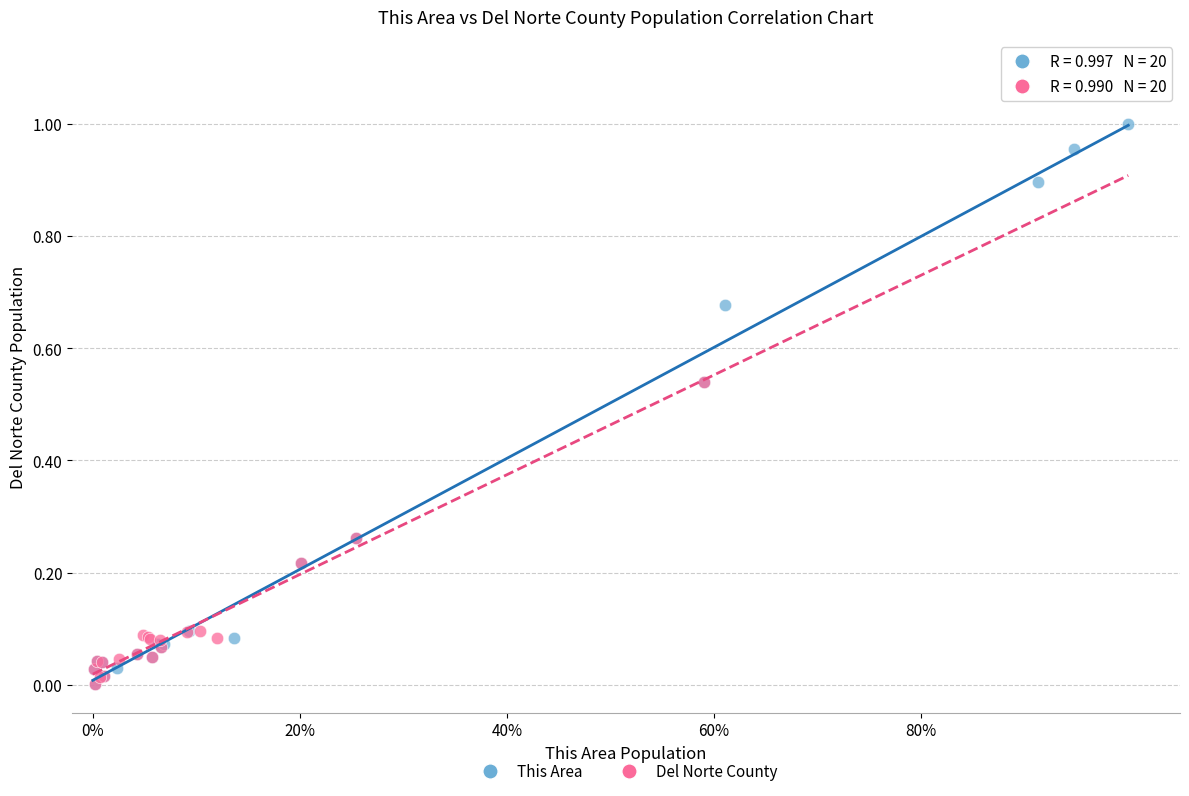

Which series contains the highest Y value?

This Area